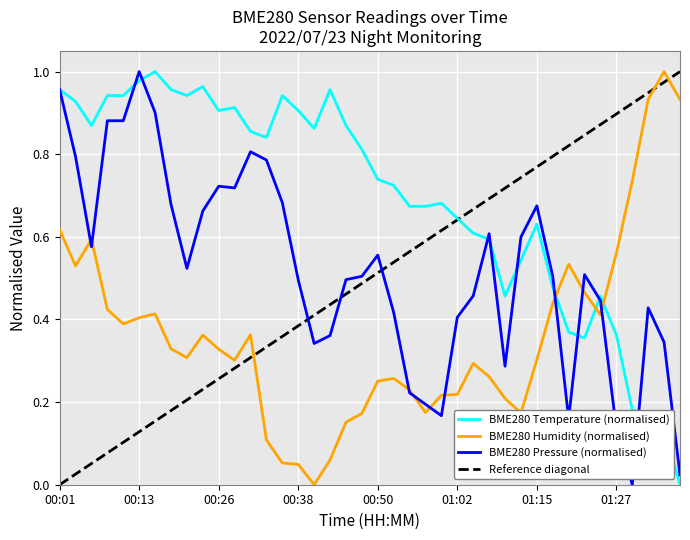

Which series has the widest spread of values?

BME280_temperature